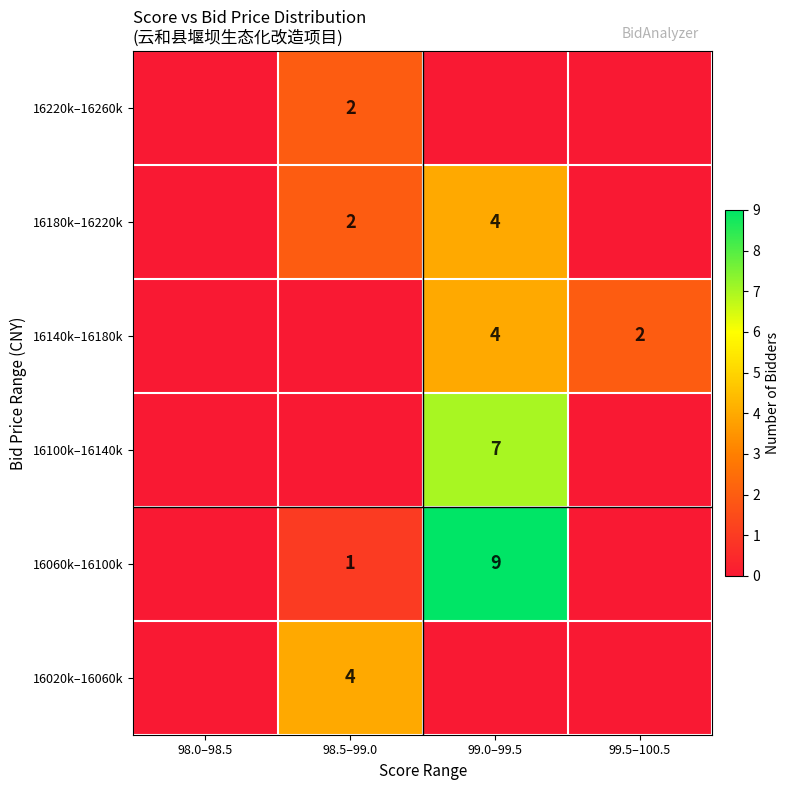

Is the value of 16060k–16100k at 99.0–99.5 greater than the value of 16100k–16140k at 99.0–99.5?

Yes